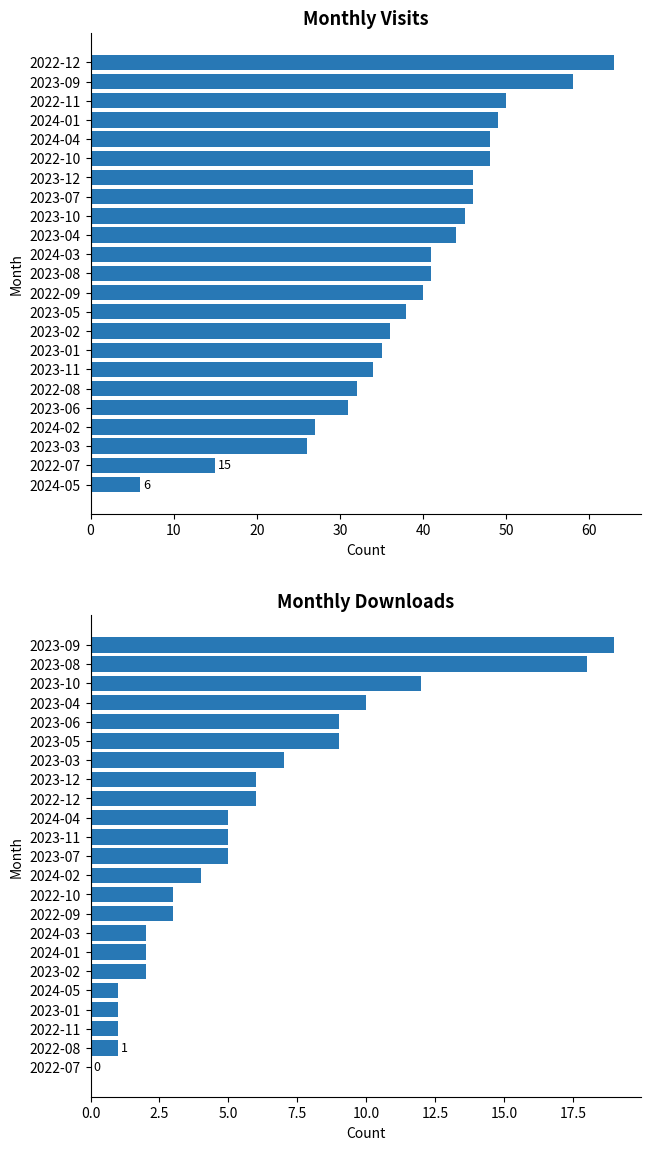

List the series in order of their peak value, lowest first.

monthly_download_resource, monthly_visit